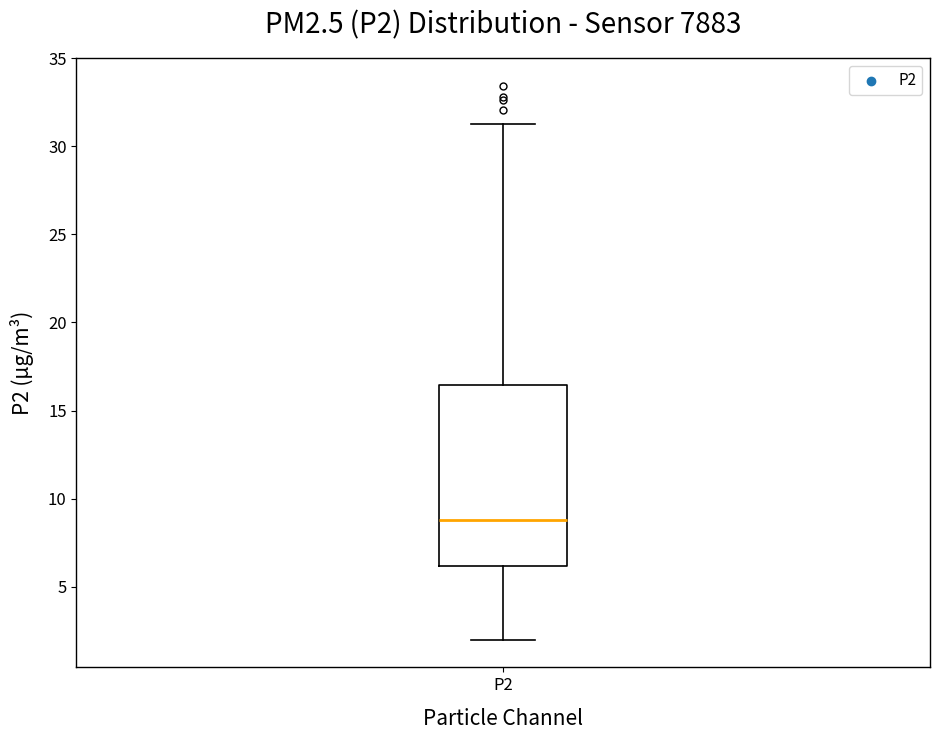

Where does the upper whisker of the box for P2 end on the y-axis? The values are not printed on the chart, so give them approximately, as read against the axis.

31.5